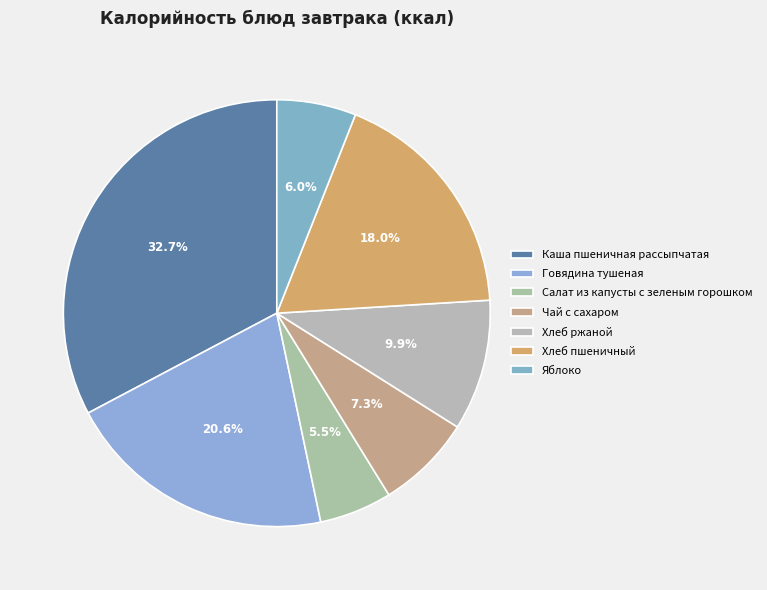

How many segments does this pie chart have?

7